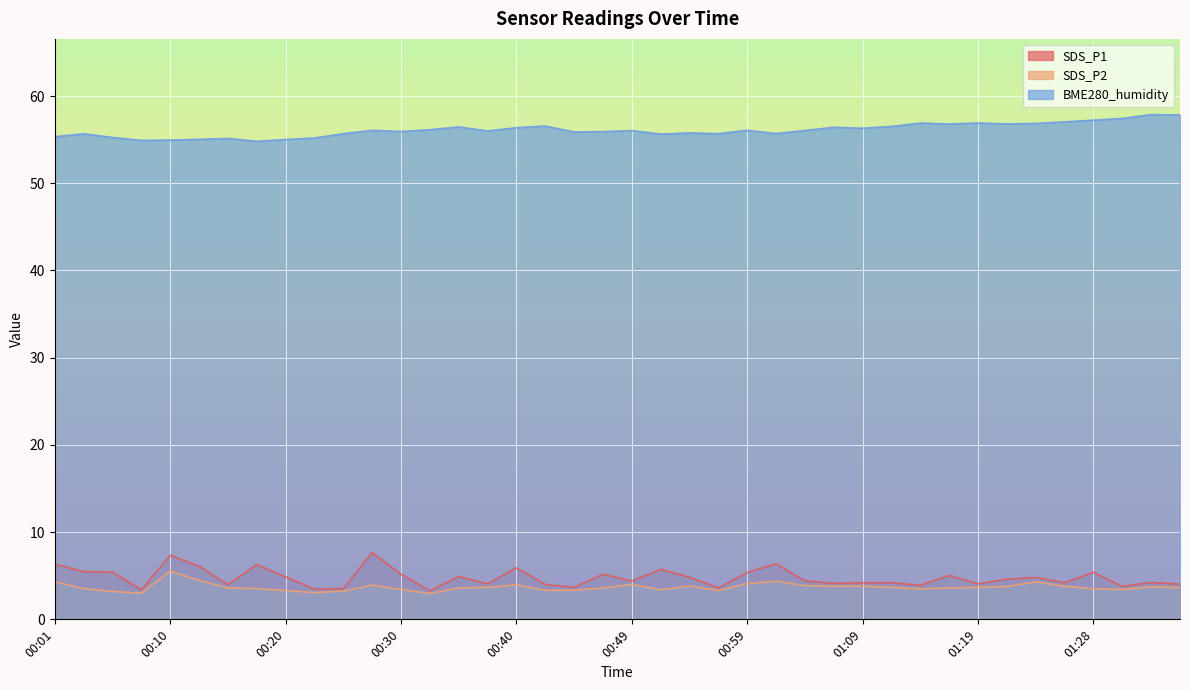

Which category has the lowest value in the BME280_humidity series?

00:18